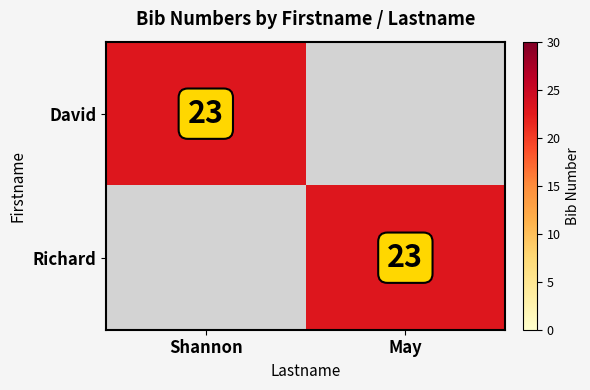

The value of David at Shannon is 37. True or false?

False